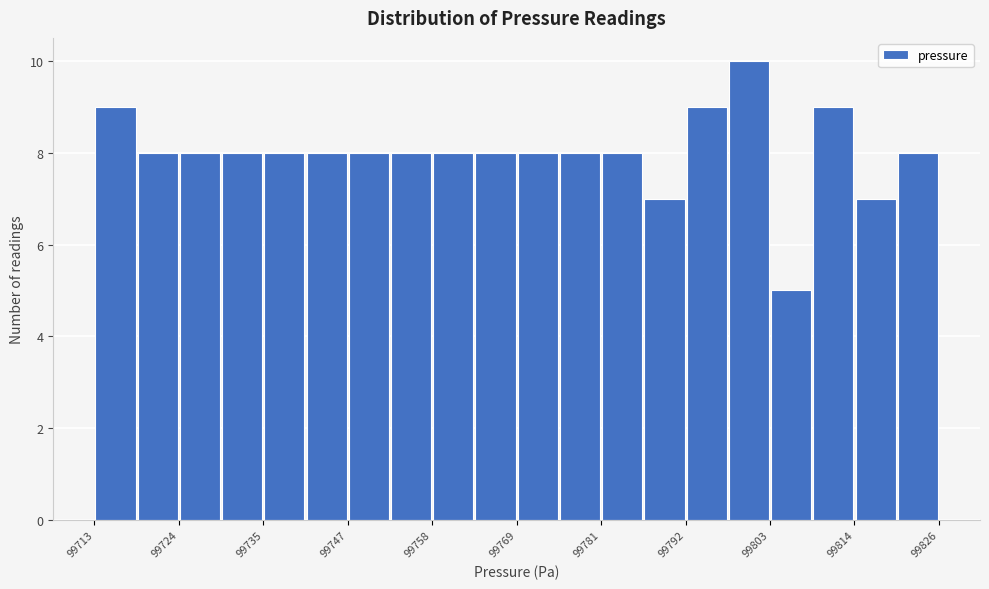

Around what value on the x-axis is the tallest bar? Give the approximate position of its centre, as read against the axis.

99800